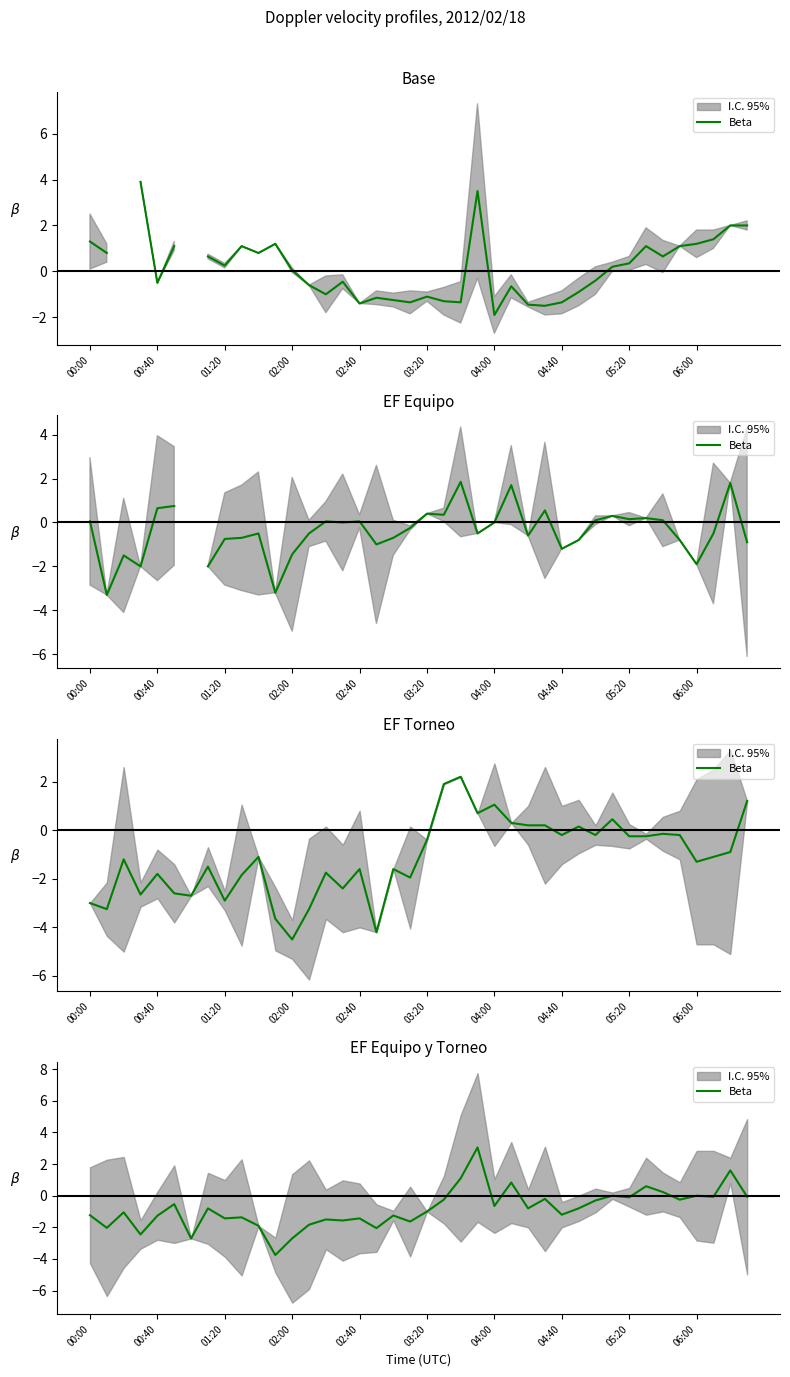

How many lines are shown in the chart?

1